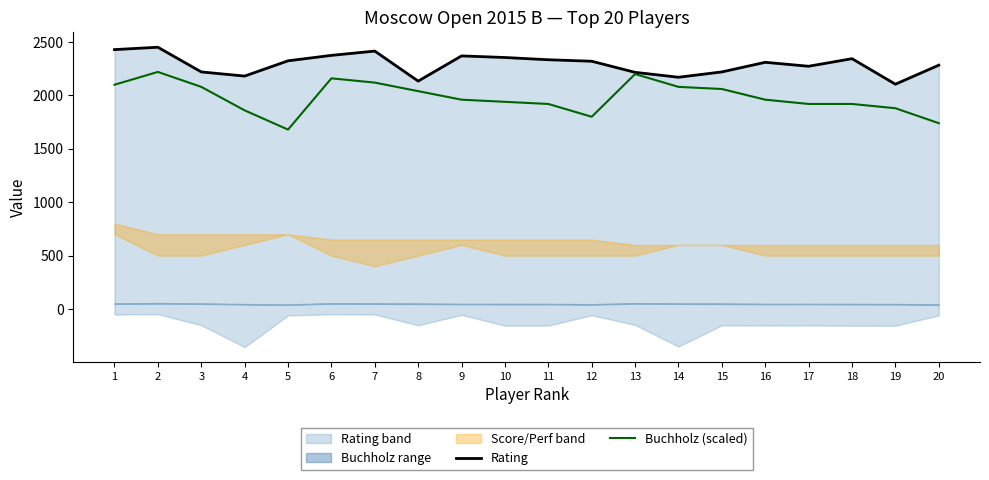

What is the maximum value for Rating?

2451